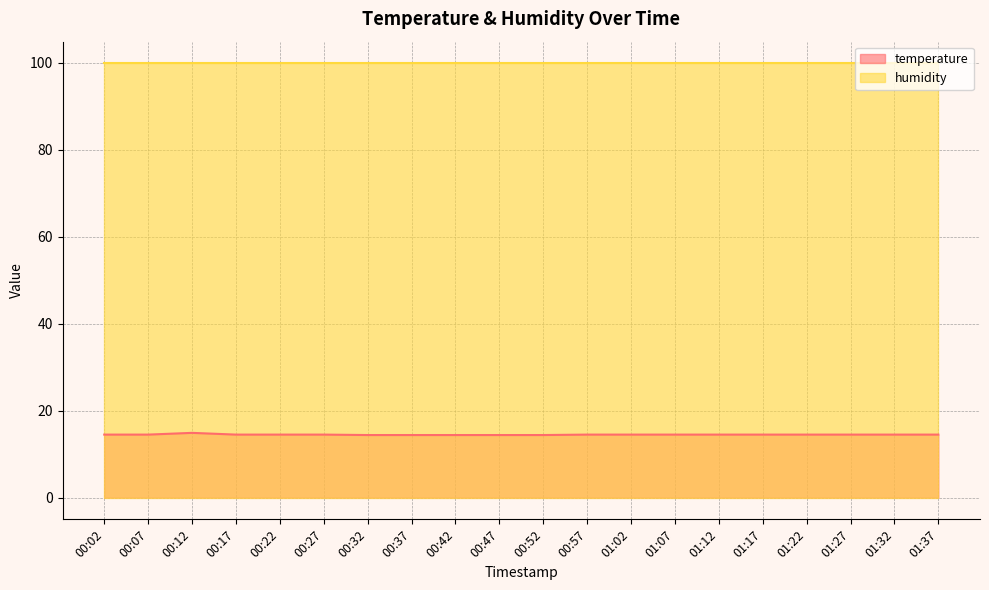

The chart shows a value of 14.5 at 01:22. True or false?

True